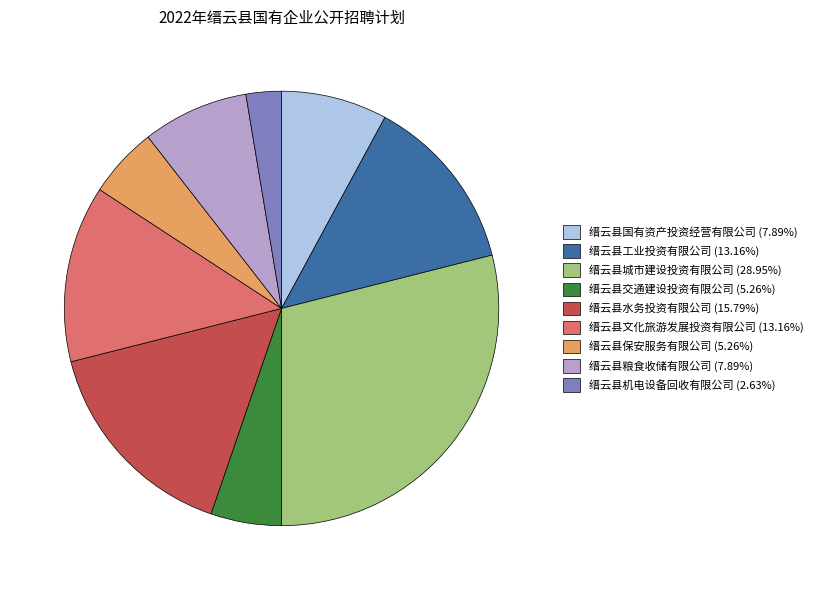

Is there any slice that represents more than half of the pie?

No